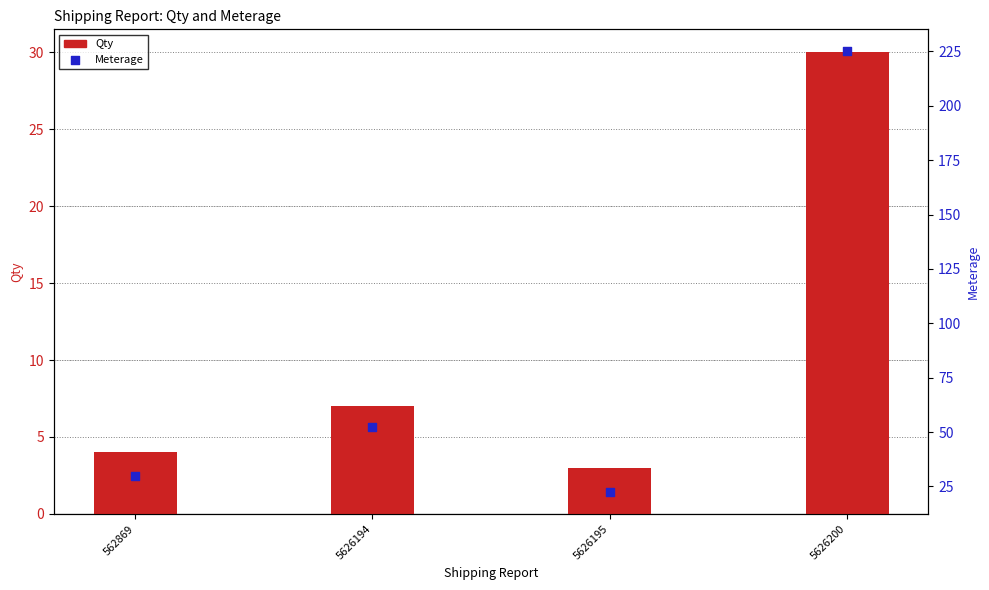

Which series has the largest Y range (max minus min)?

Meterage